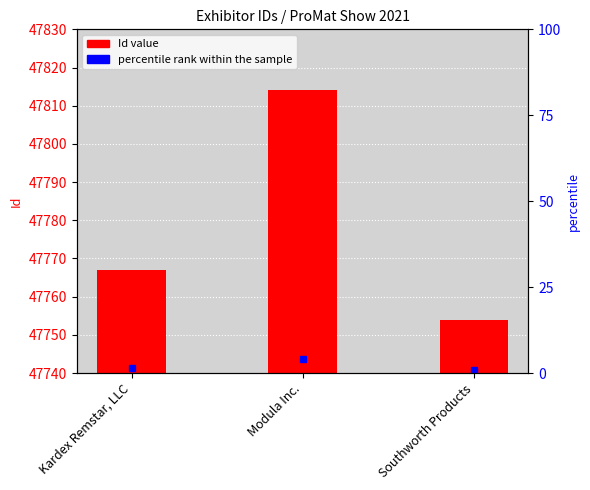

Are the bars grouped side by side (vs. stacked)?

No